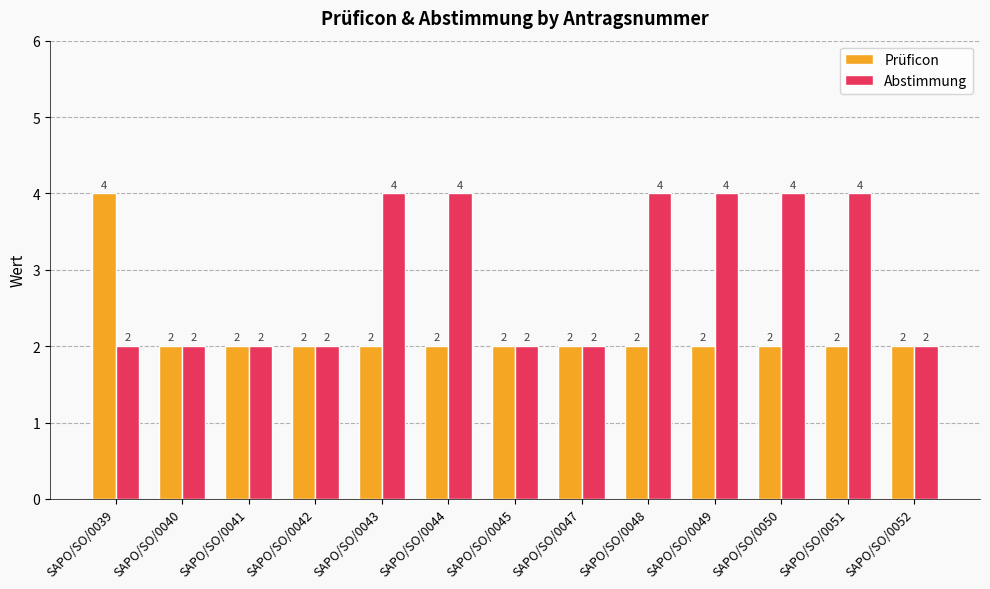

The value of Abstimmung at SAPO/SO/0043 is 7. True or false?

False